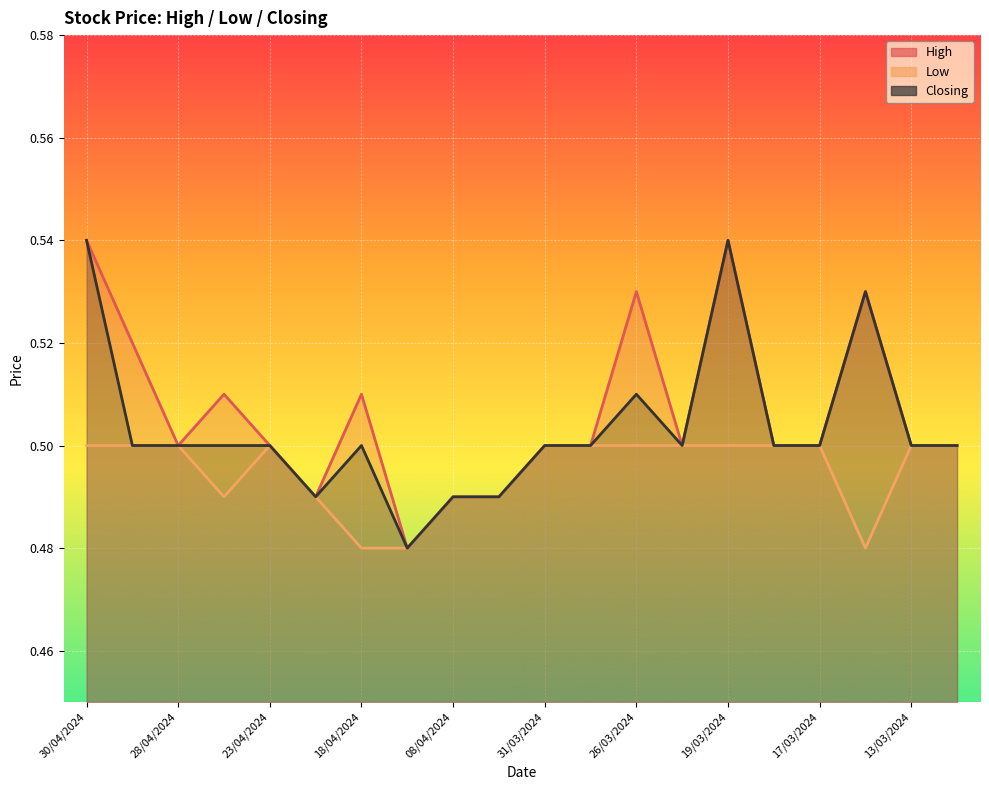

Which series has the largest total across all categories?

High